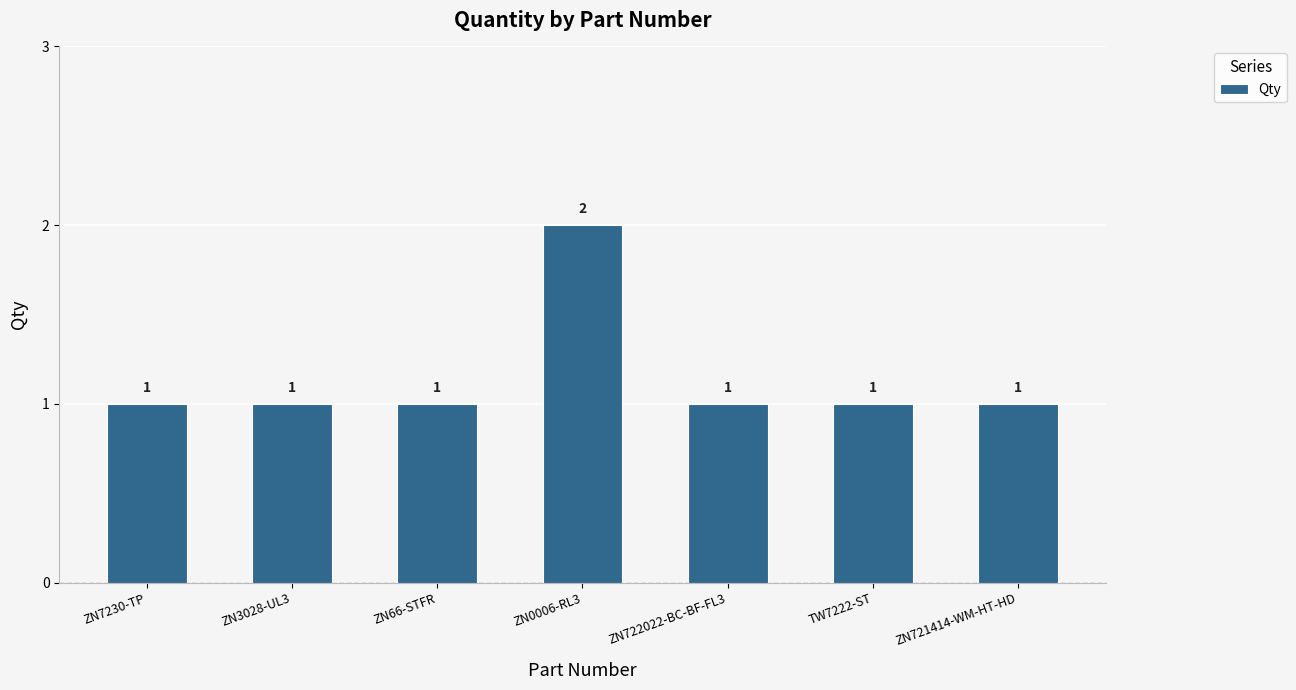

True or false: the data shows 1 at ZN3028-UL3.

True